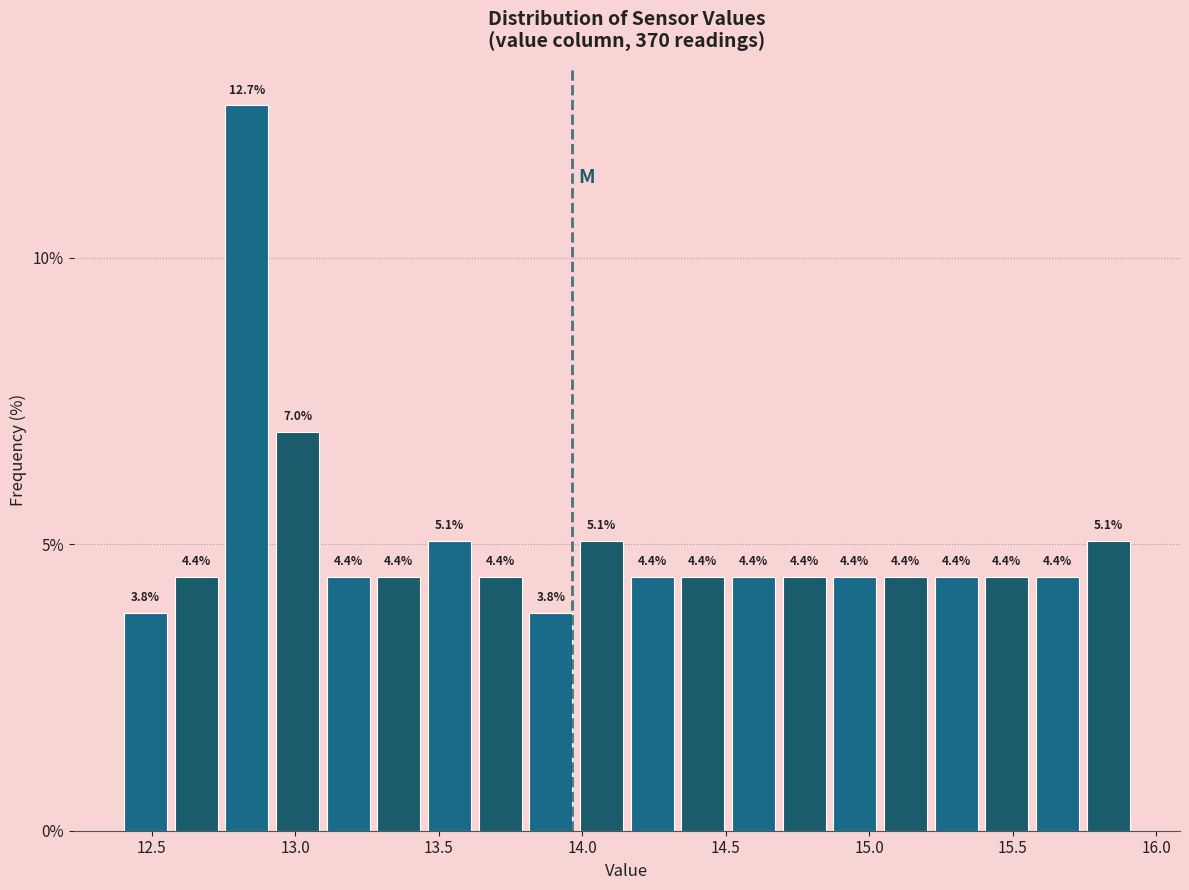

Read against the x-axis, roughly where is the centre of the tallest bar?

12.85